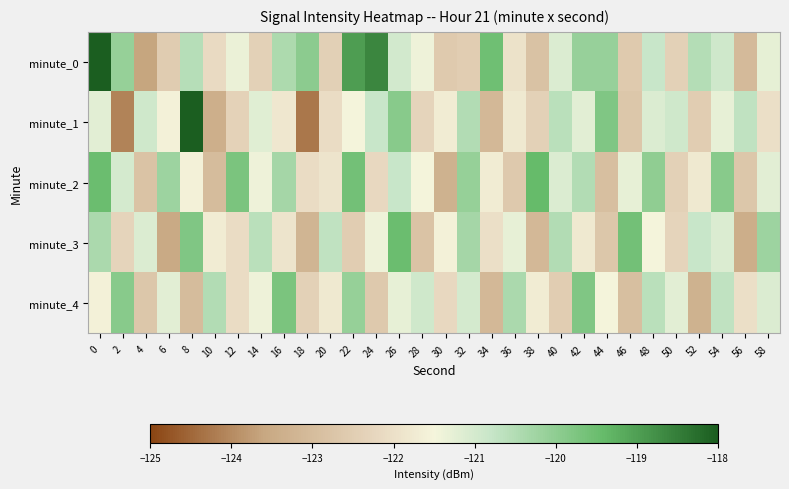

Which series has the largest total across all categories?

minute_0